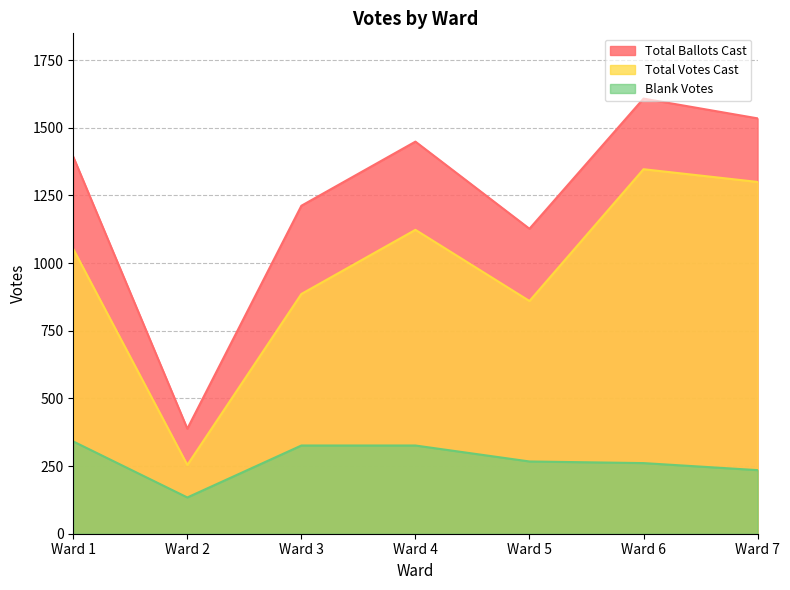

Which series changed the most between Ward 1 and Ward 6?

Total Votes Cast